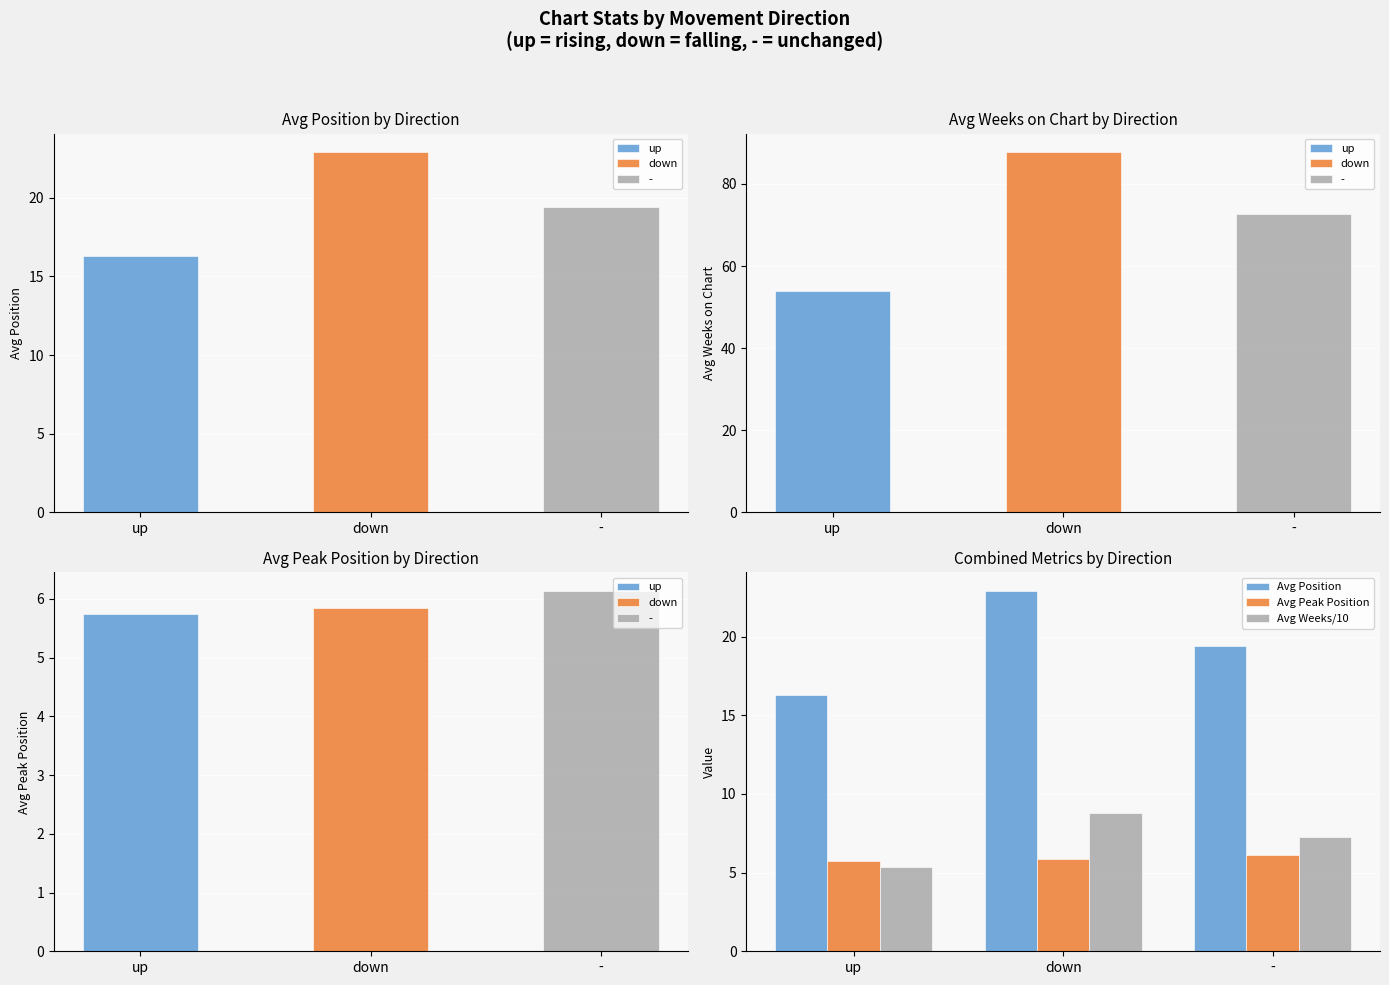

What value does the Avg Peak Position series have at up?

5.8